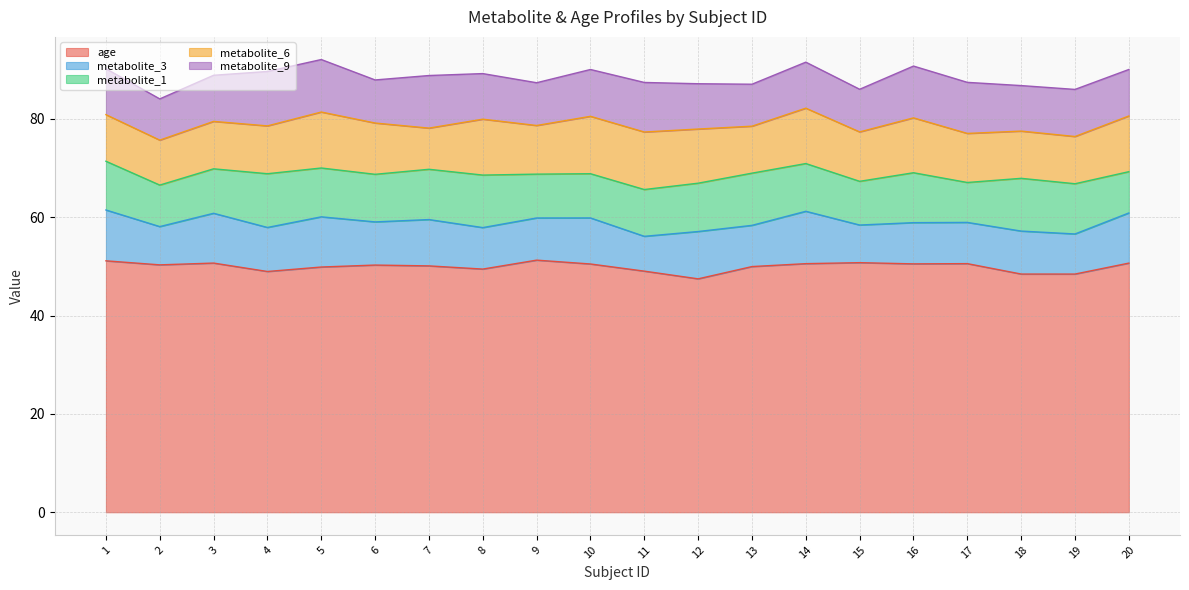

At which category does the chart reach its peak across all series?

9